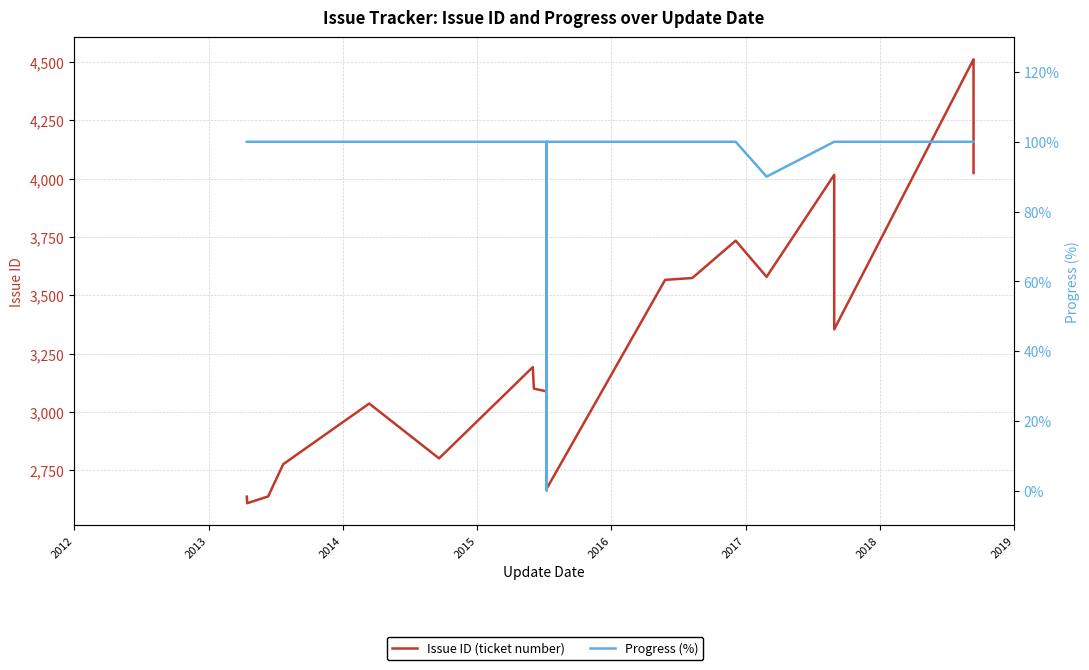

What is the value of the Issue ID (ticket number) point at the 37th from the left?

4145